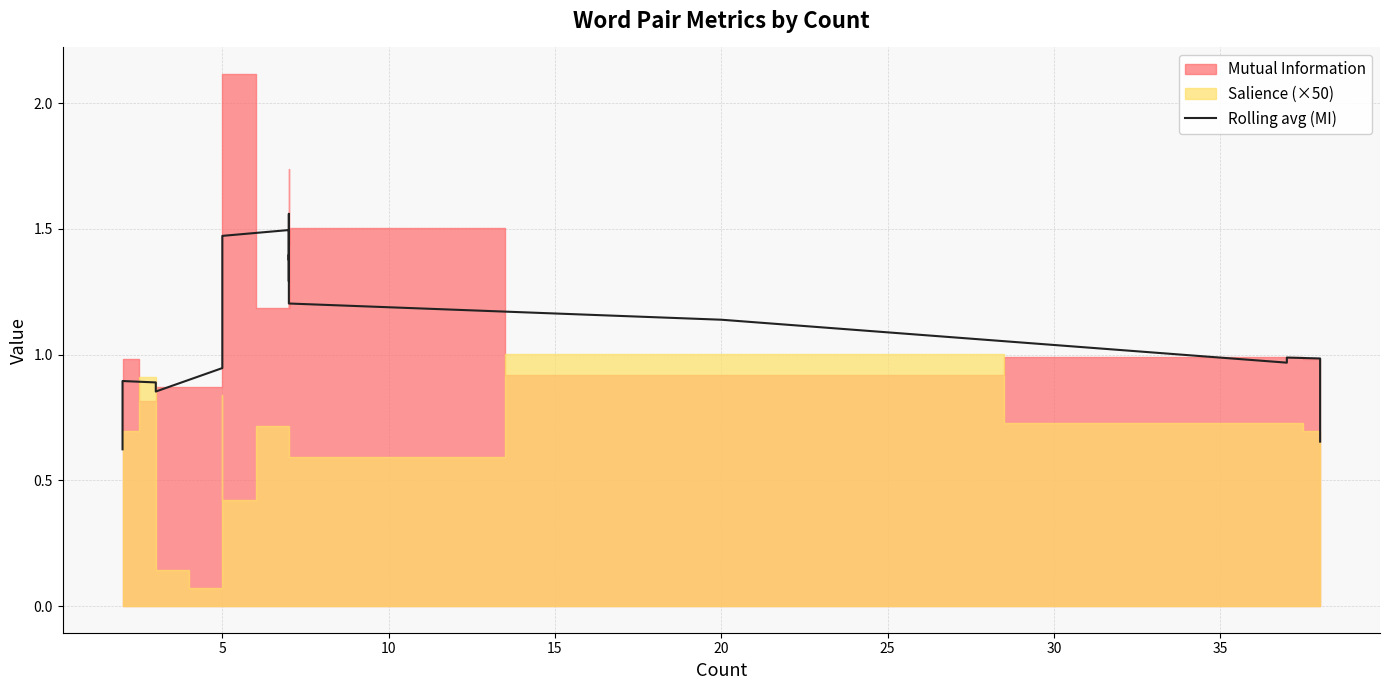

Between 25 and 30, which is larger?

30